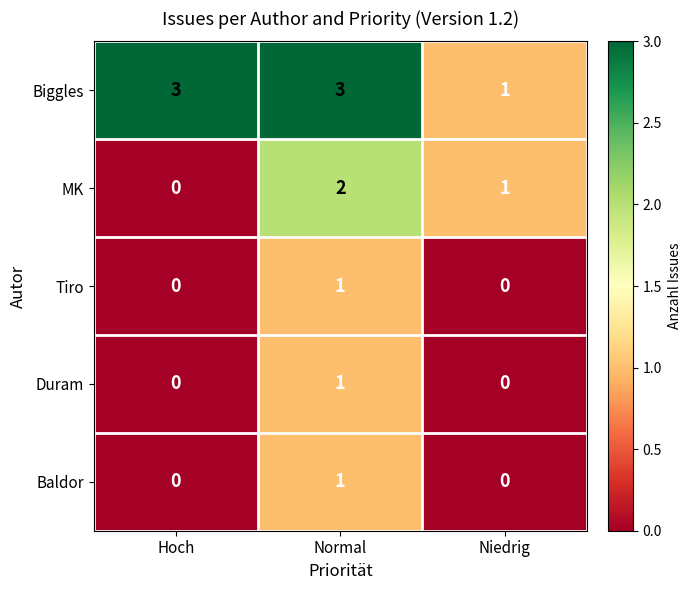

Count the number of categories in the chart.

3